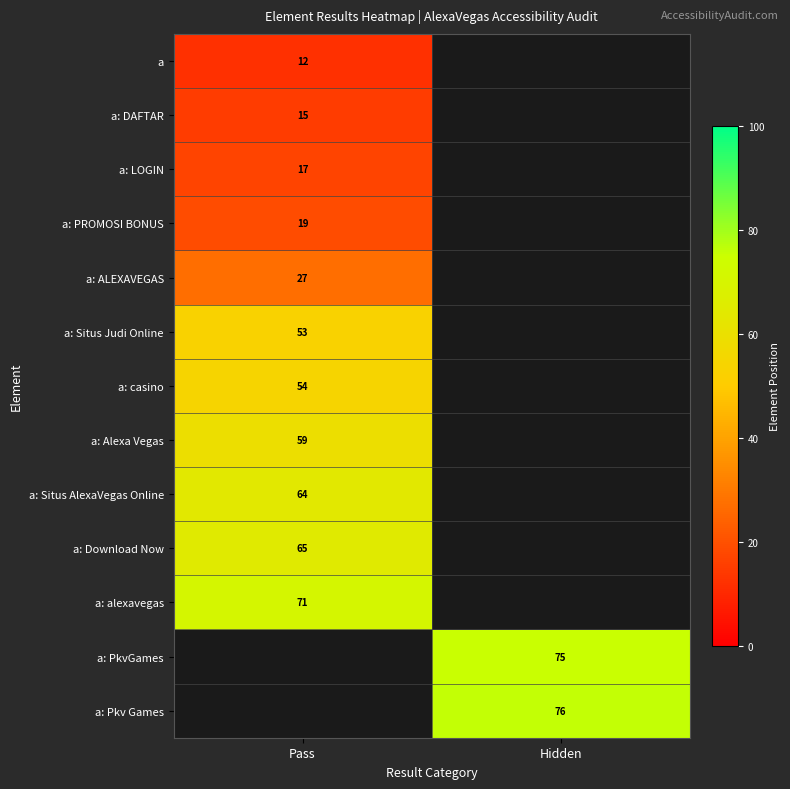

The value of a: casino at Pass is 92. True or false?

False